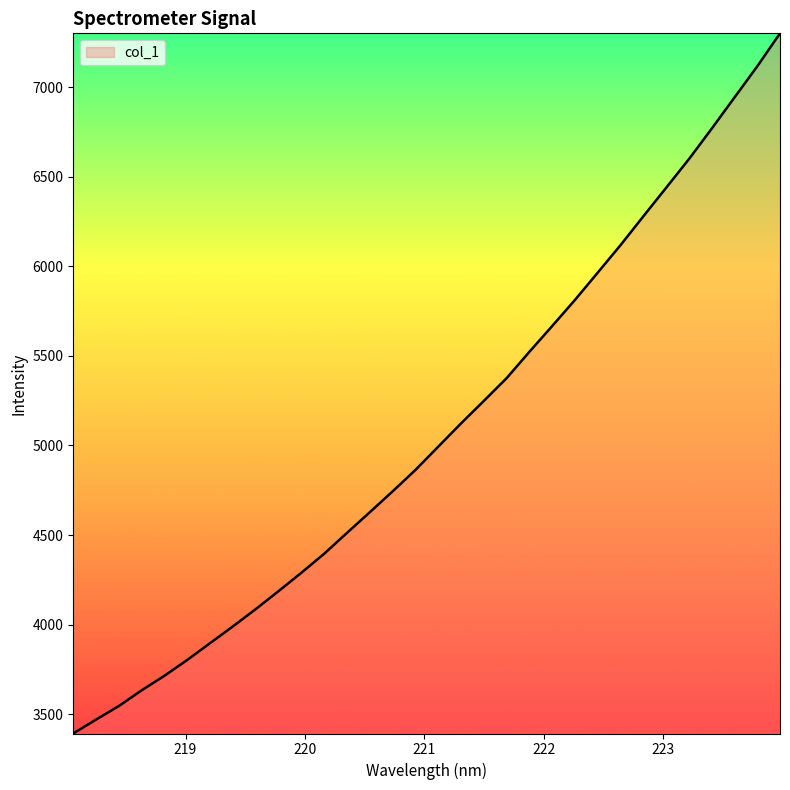

What is the difference between the maximum and minimum values?

3906.8